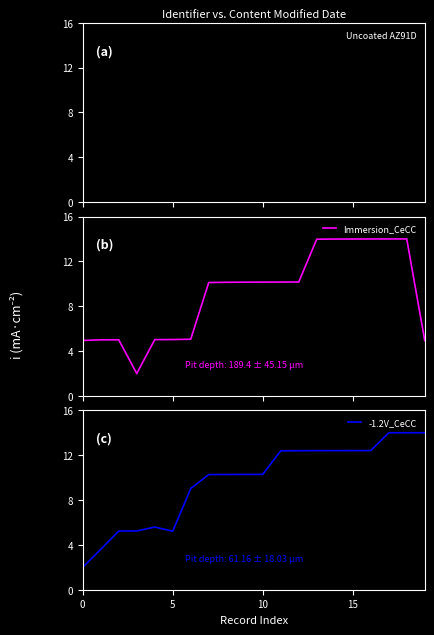

What is the average value of the Uncoated AZ91D series?

2.8